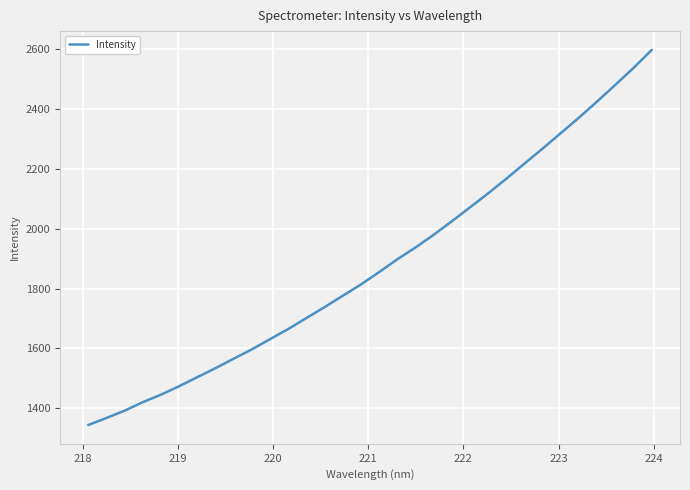

Reading left to right, list all the values displayed in this chart.

1344.2	1367.8	1392.1	1420.7	1445.7	1474.1	1504.3	1534.5	1566.1	1597.3	1631.5	1665.4	1702.1	1738.7	1776.5	1814.4	1855.8	1898.5	1938.0	1980.4	2025.7	2072.2	2119.1	2168.0	2218.7	2268.8	2320.6	2372.2	2426.3	2481.9	2538.2	2598.1